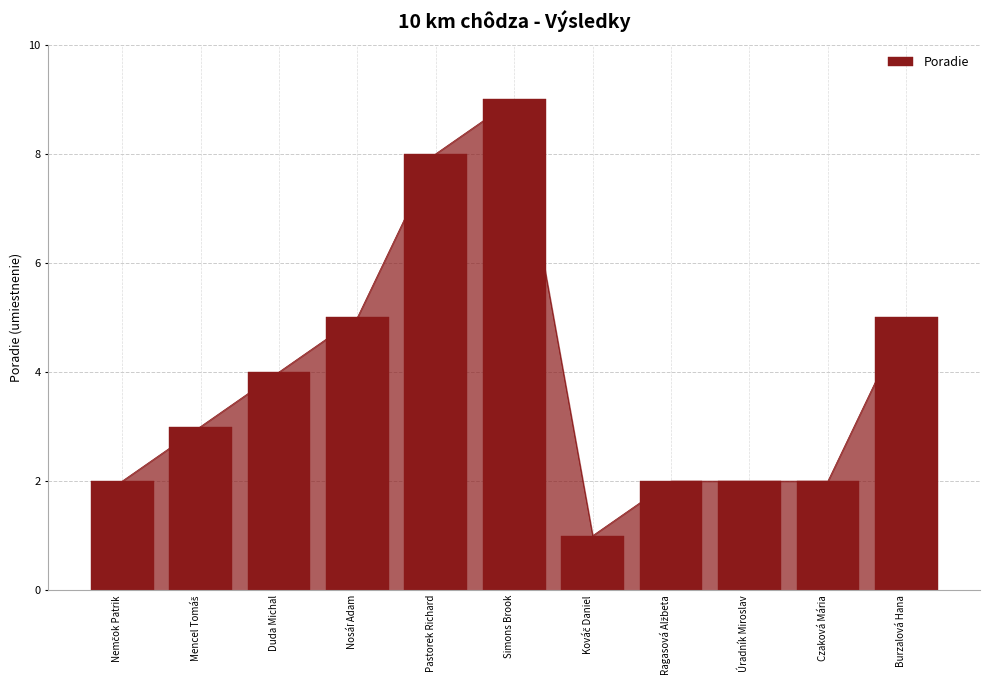

True or false: the data shows 3 at Czaková Mária.

False